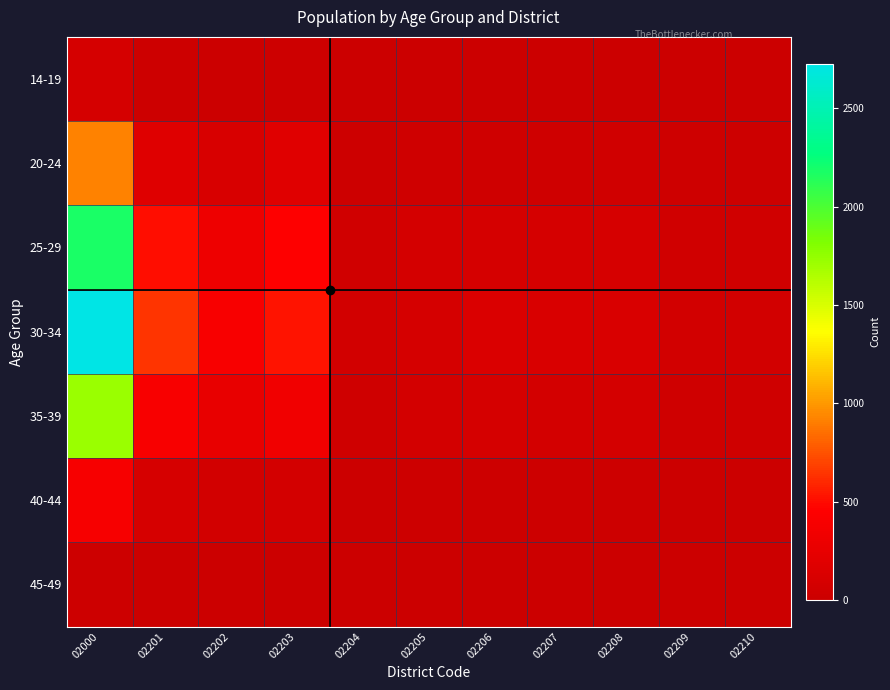

Reading left to right, transcribe all the data shown in this chart.

14-19: 02000=90	02201=15	02202=9	02203=16	02204=1	02205=8	02206=6	02207=2	02208=5	02209=3	02210=4
20-24: 02000=925	02201=178	02202=114	02203=191	02204=14	02205=35	02206=35	02207=42	02208=52	02209=29	02210=20
25-29: 02000=2175	02201=504	02202=312	02203=451	02204=43	02205=80	02206=90	02207=91	02208=104	02209=46	02210=43
30-34: 02000=2727	02201=643	02202=397	02203=528	02204=60	02205=90	02206=138	02207=127	02208=120	02209=57	02210=55
35-39: 02000=1719	02201=396	02202=256	02203=337	02204=42	02205=70	02206=89	02207=65	02208=79	02209=34	02210=40
40-44: 02000=388	02201=99	02202=59	02203=71	02204=8	02205=18	02206=19	02207=12	02208=20	02209=4	02210=7
45-49: 02000=11	02201=0	02202=0	02203=5	02204=0	02205=0	02206=1	02207=2	02208=0	02209=0	02210=0